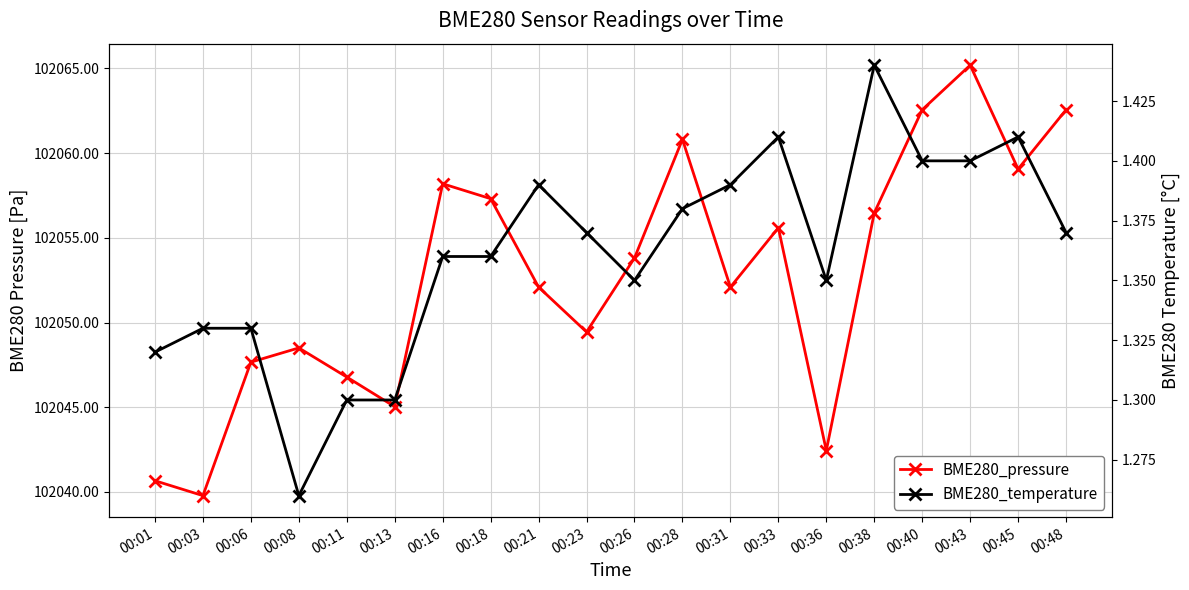

What is the difference between the maximum and minimum values in the BME280_pressure series?

25.4